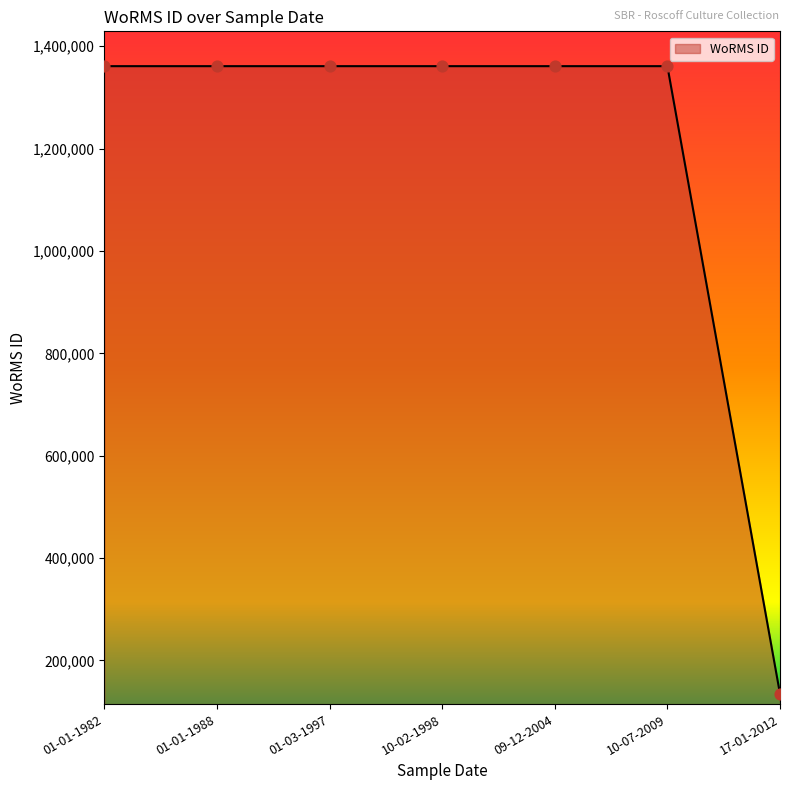

Between 01-03-1997 and 17-01-2012, which is larger?

01-03-1997